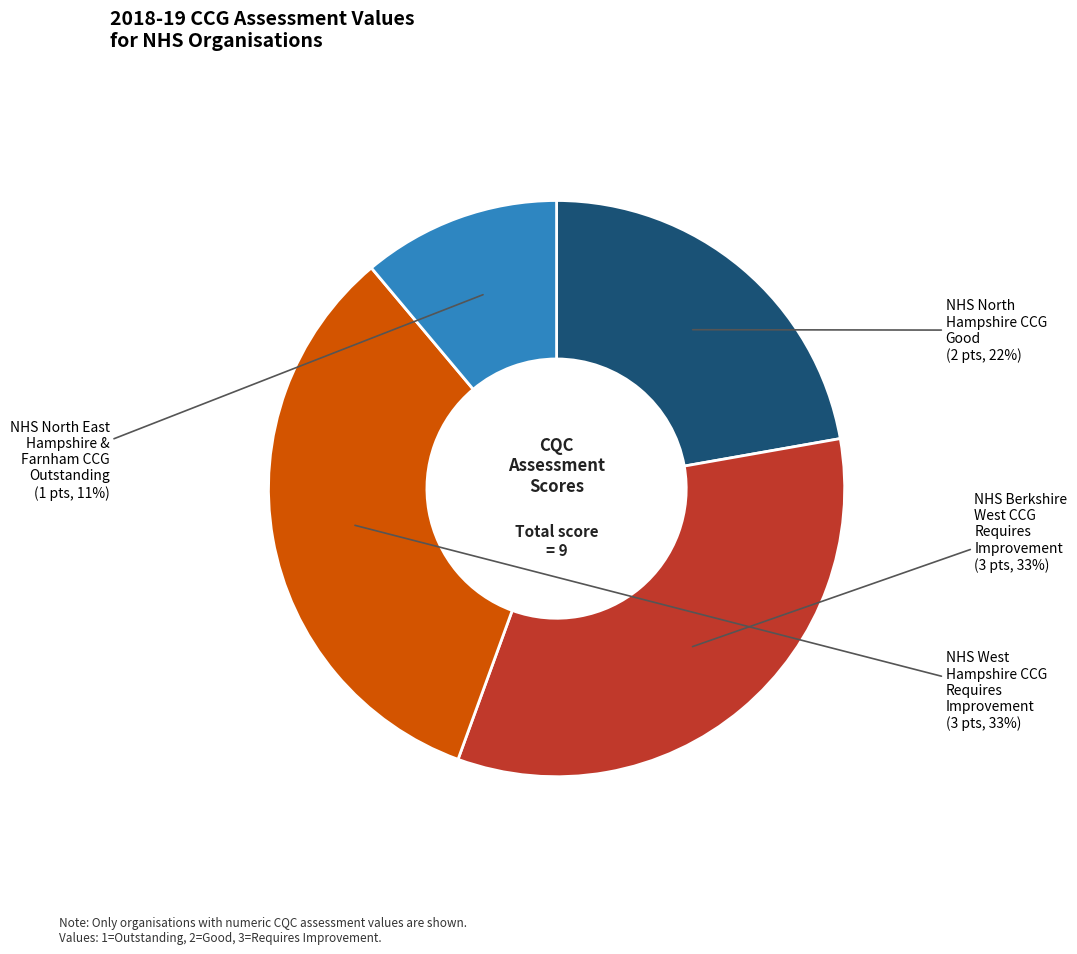

To the nearest percent, what is the average slice percentage?

25%